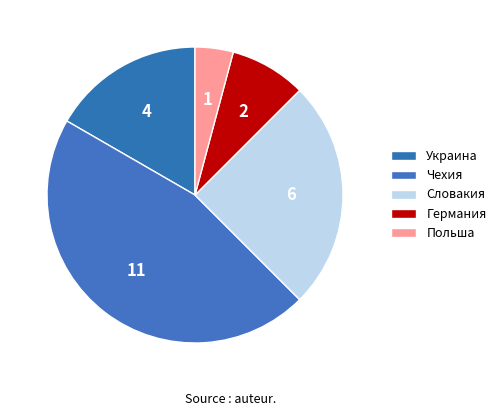

To the nearest percent, what portion does Германия represent?

8%